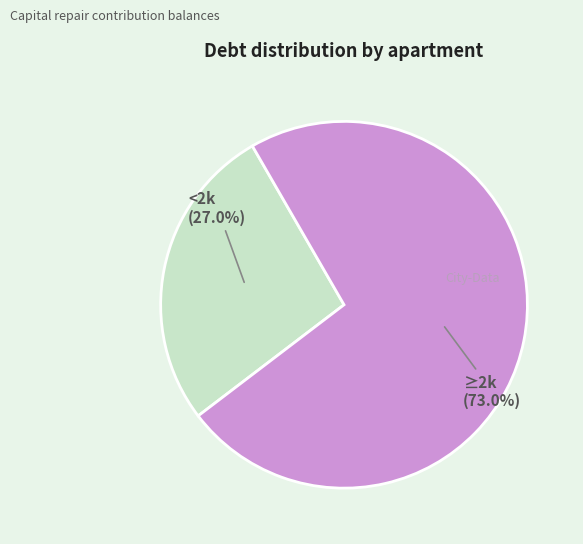

Does any single category account for the majority?

Yes